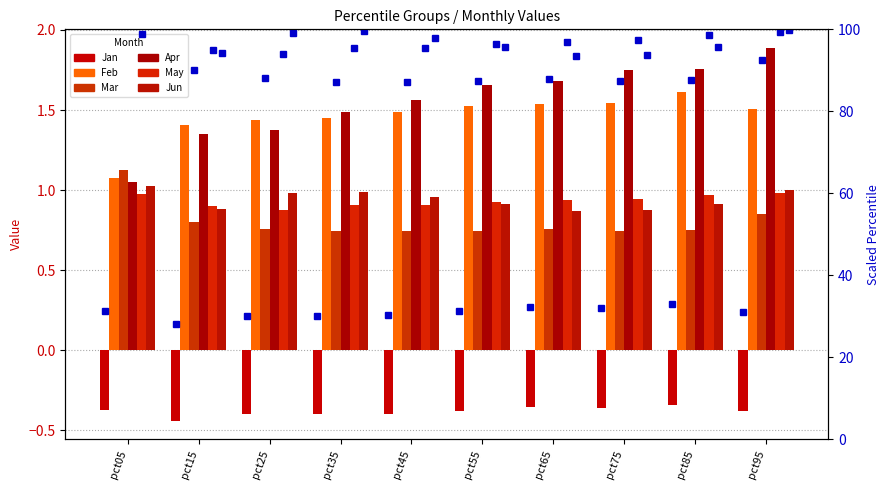

How many groups of bars are there?

10